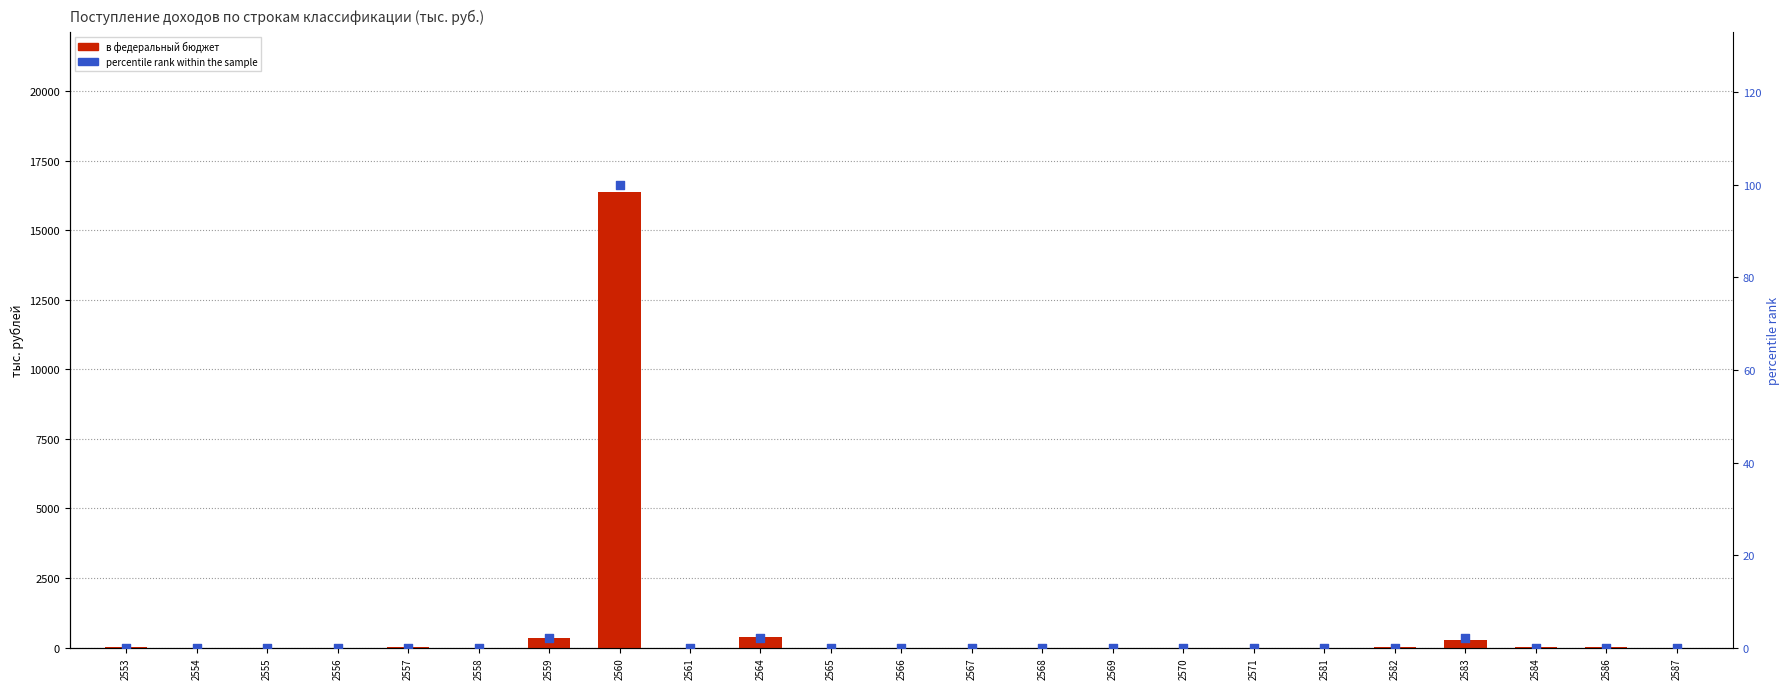

Which series has the widest spread of Y values?

в федеральный бюджет